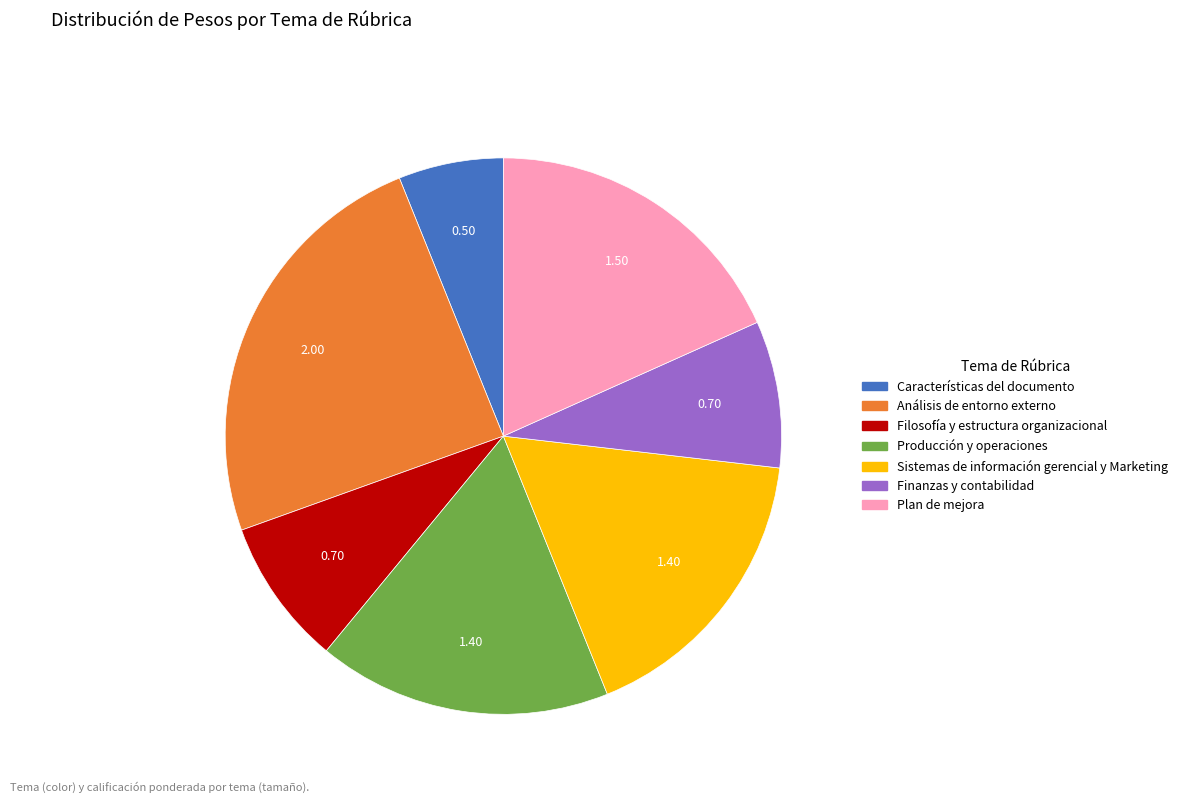

Does any single category account for the majority?

No